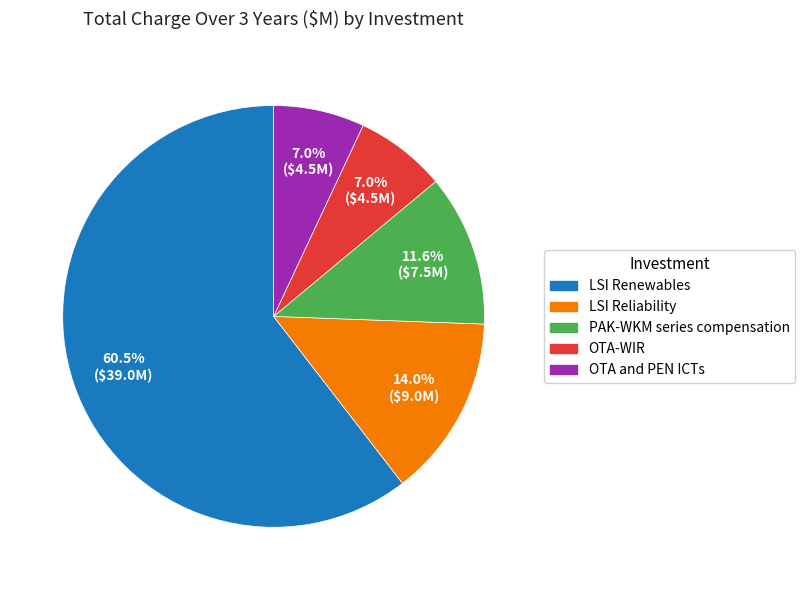

Is there any slice that represents more than half of the pie?

Yes